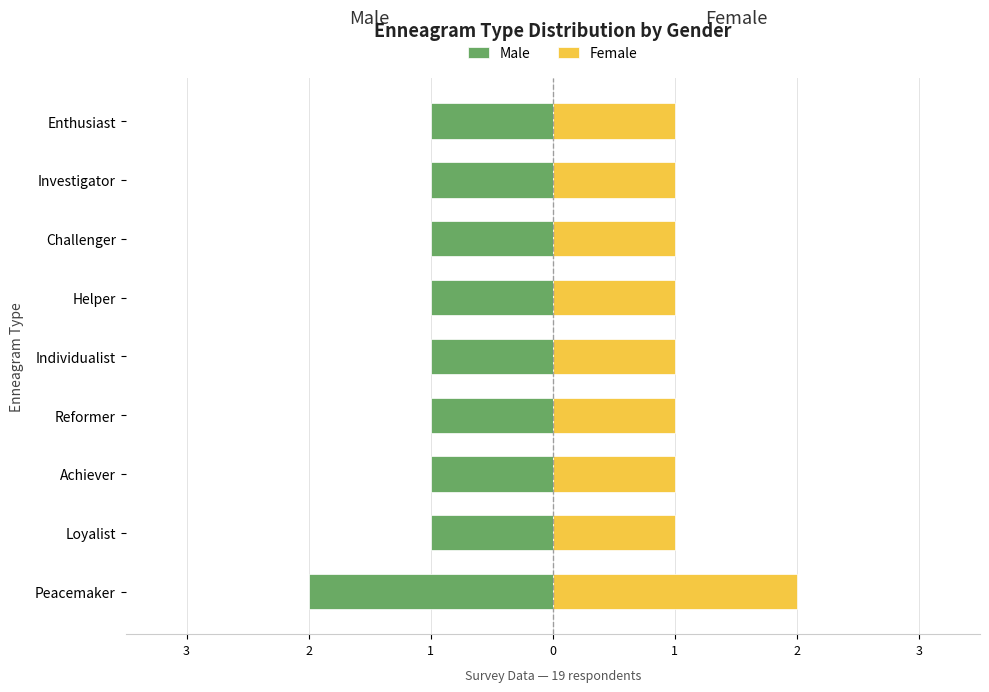

Are the bars horizontal?

Yes